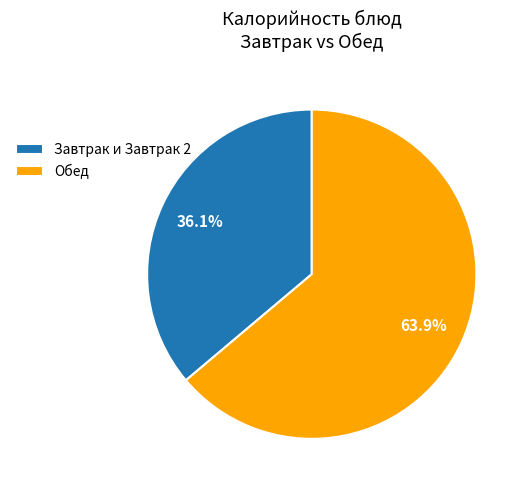

Rank the categories by value from lowest to highest.

Завтрак и Завтрак 2, Обед